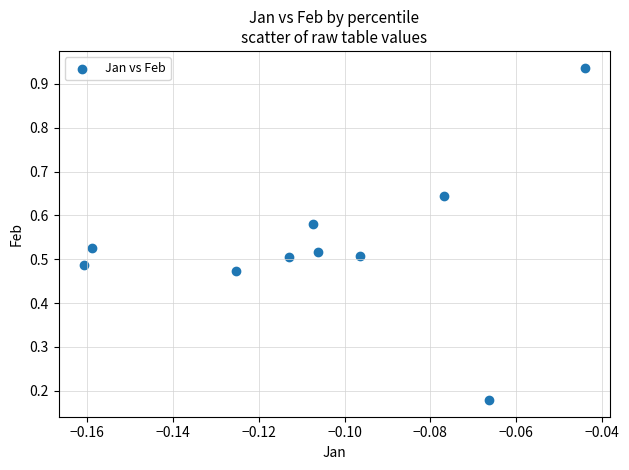

What is the range of Y values (max minus min)?

0.8